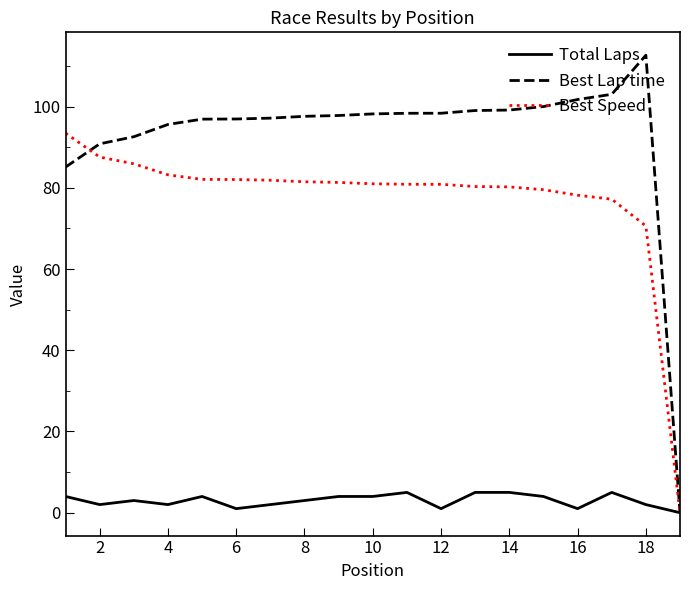

List the series in order of their overall mean, lowest first.

Total Laps, Best Speed, Best Lap time